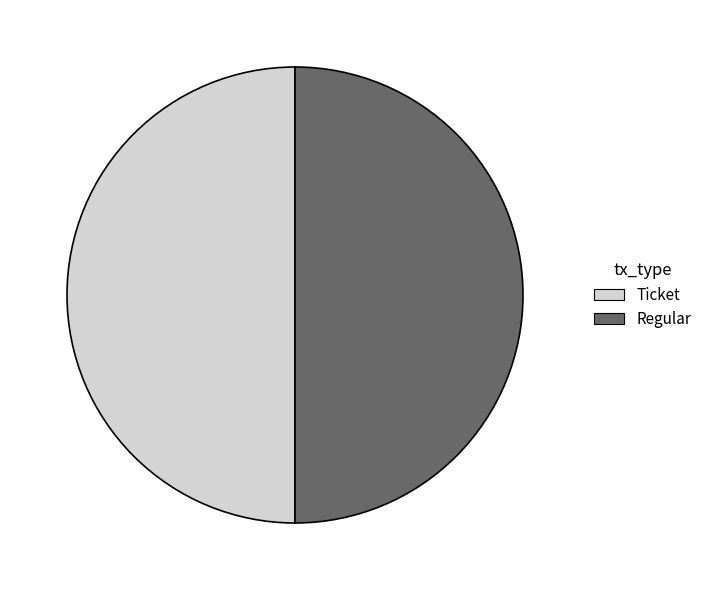

True or false: Ticket accounts for 14% of the total.

False